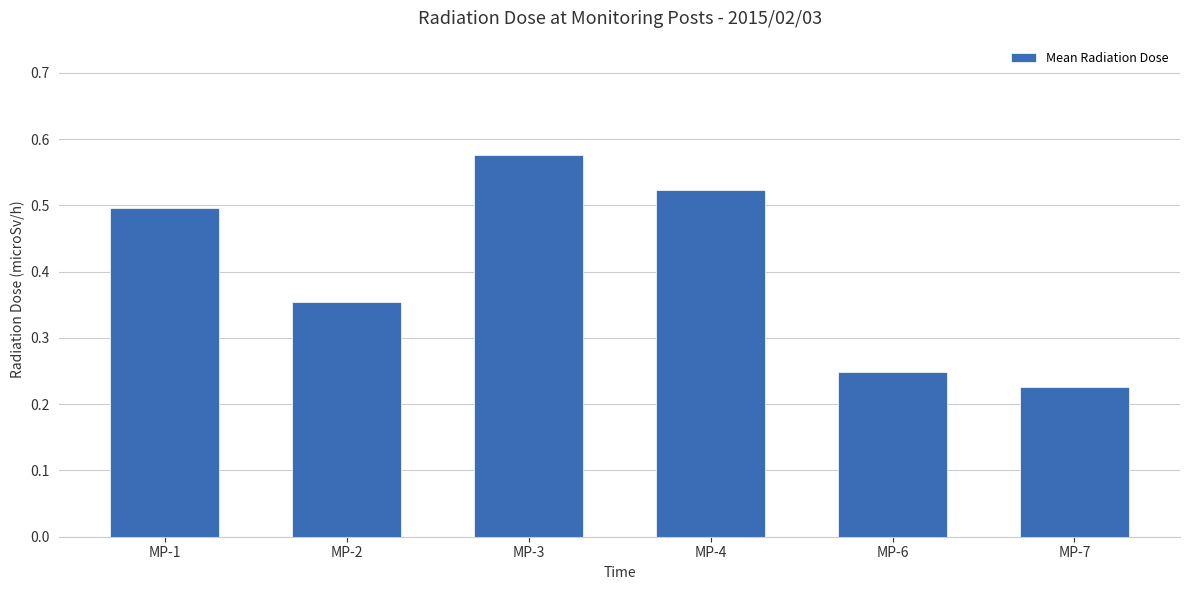

What is the difference between the maximum and minimum values?

0.3